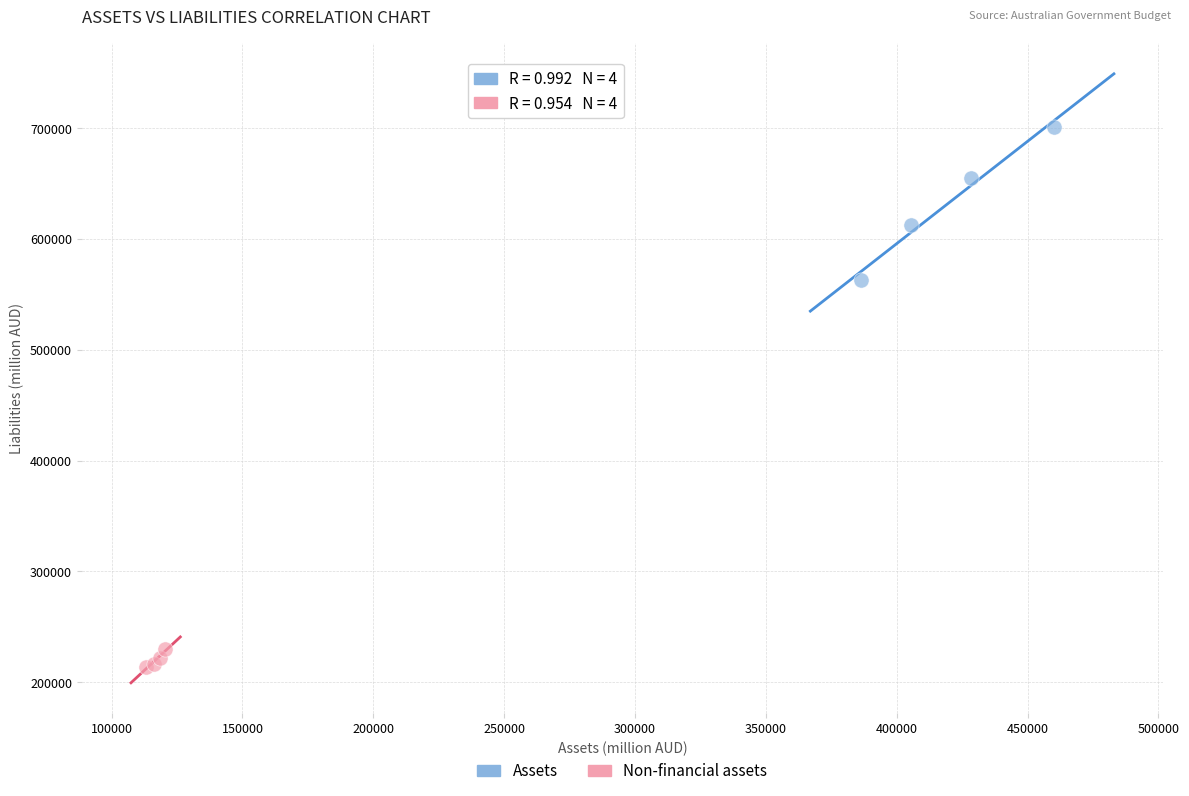

Which series contains the highest Y value?

Assets